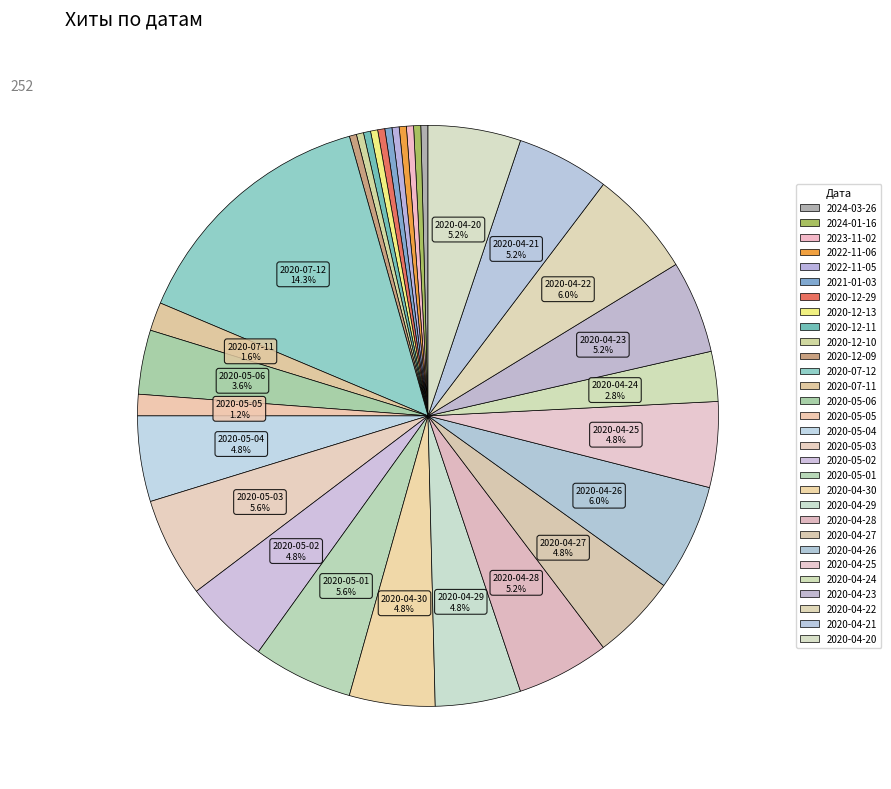

How many segments does this pie chart have?

30